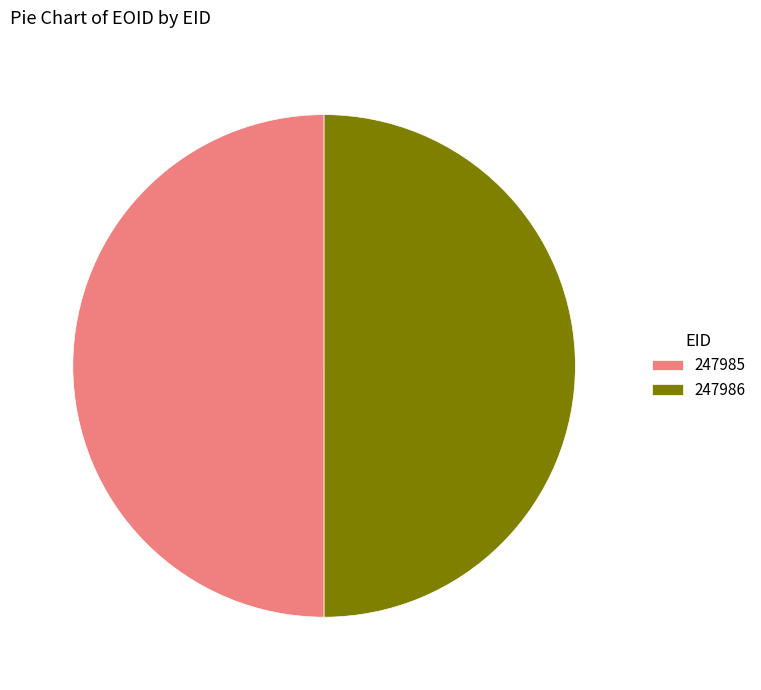

Combined, do 247985 and 247986 account for over 50%?

Yes